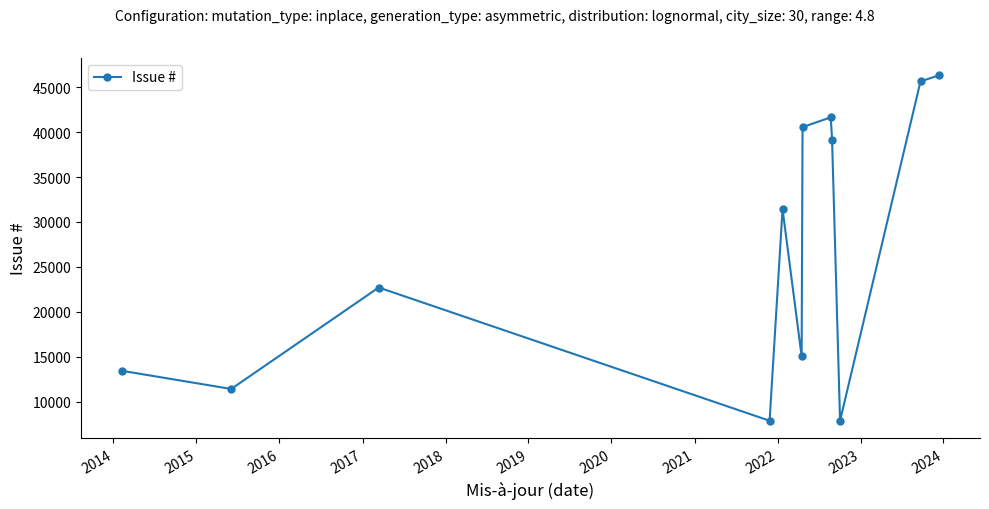

What is the average value?

26918